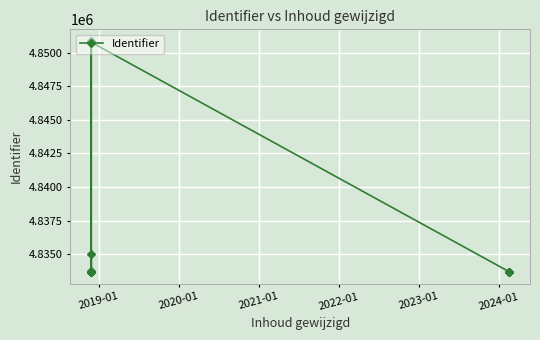

What is the difference between the maximum and second lowest values?

17203